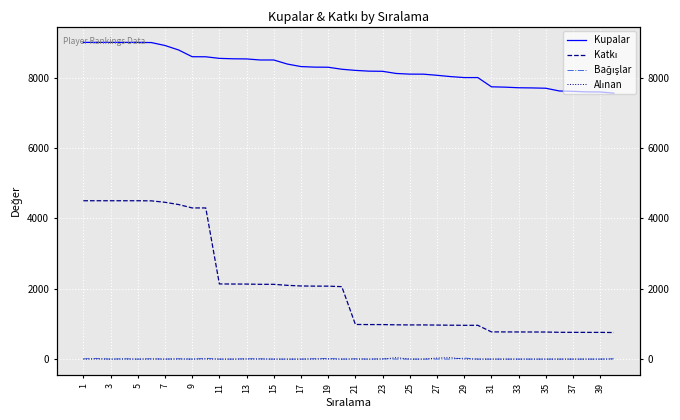

What is the difference between the maximum and second lowest values in the Kupalar series?

1409